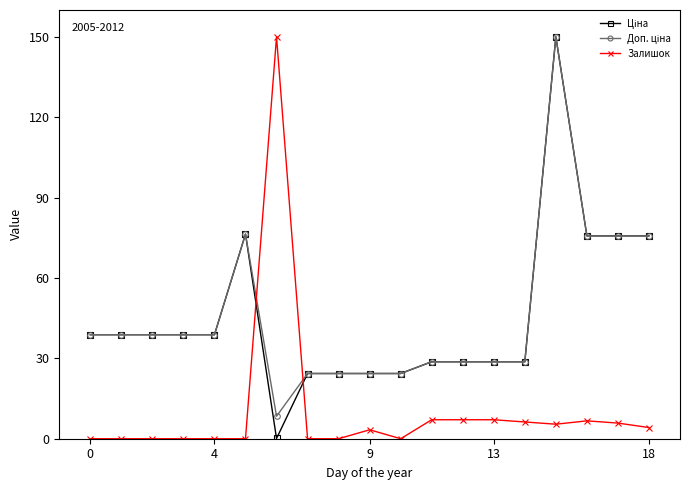

What is the maximum value shown in the chart?

150.0